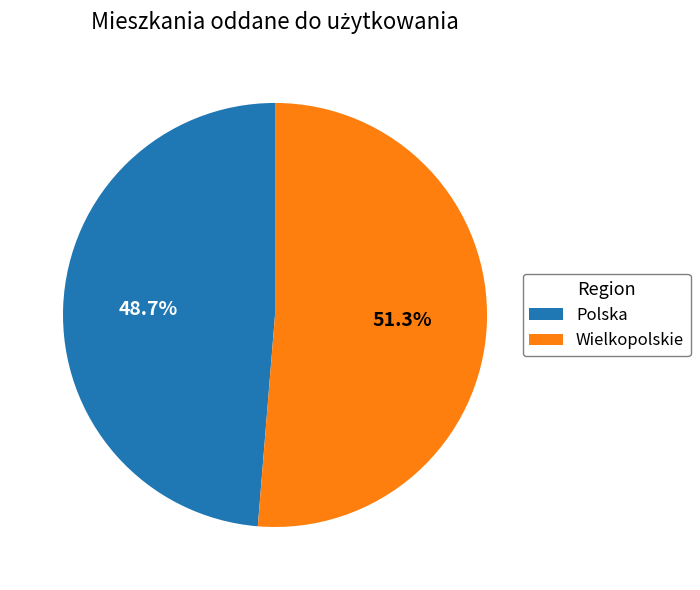

What is the total percentage of Wielkopolskie and Polska?

100.0%